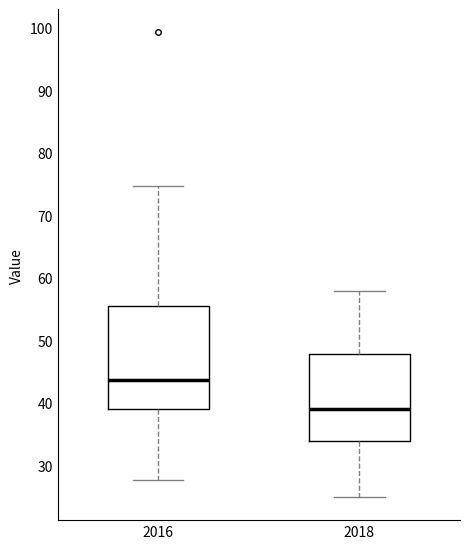

Reading left to right, read every box against the y-axis: the position of its median line, the range the box covers, and the ends of its whiskers. The values are not printed on the chart, so give them approximately, as read against the axis.

2016: median 44, box 39 to 55, whiskers 28 to 75
2018: median 39, box 34 to 48, whiskers 25 to 58